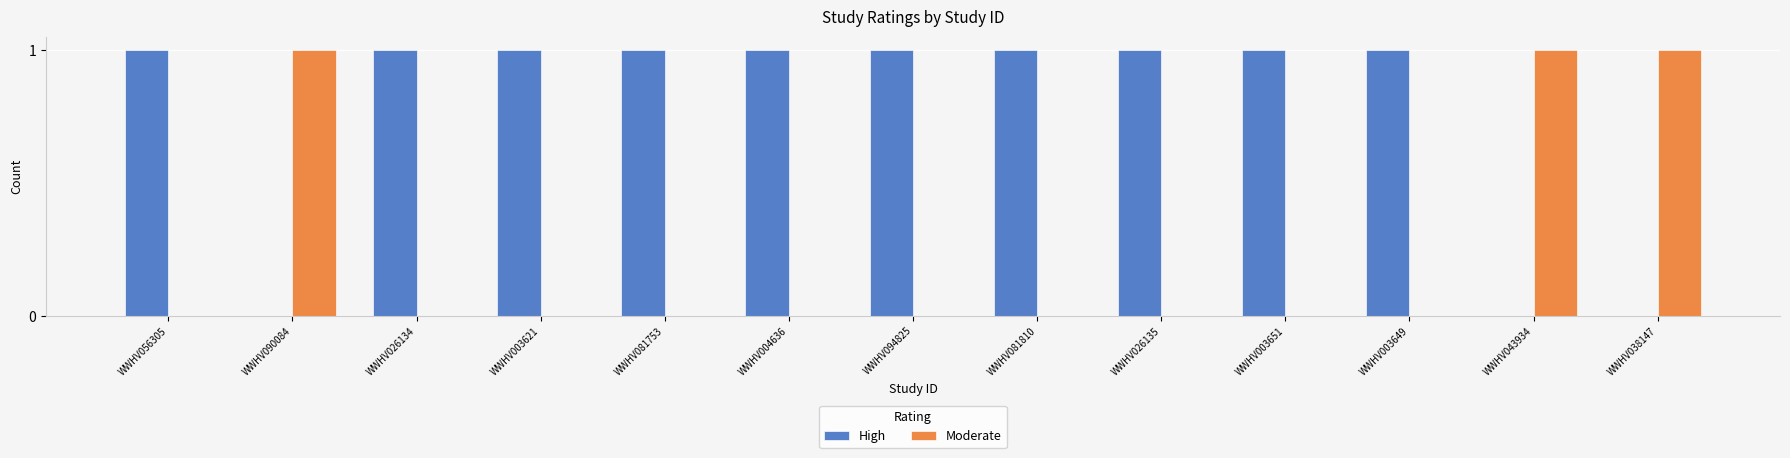

The value of Moderate at WWHV003651 is 0. True or false?

True